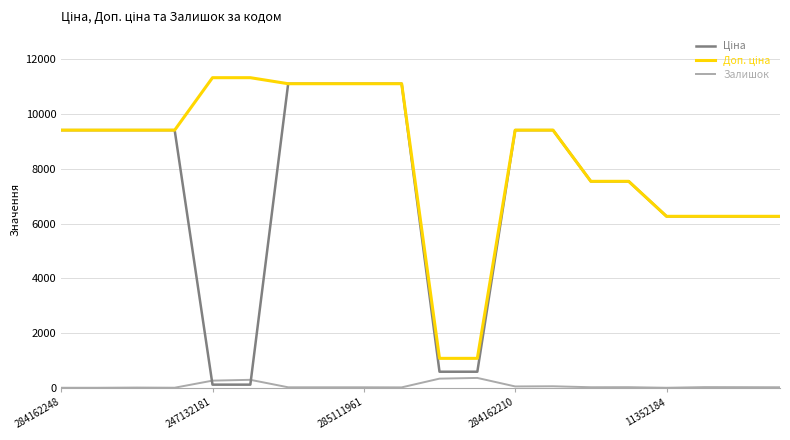

What is the maximum value shown in the chart?

11334.0